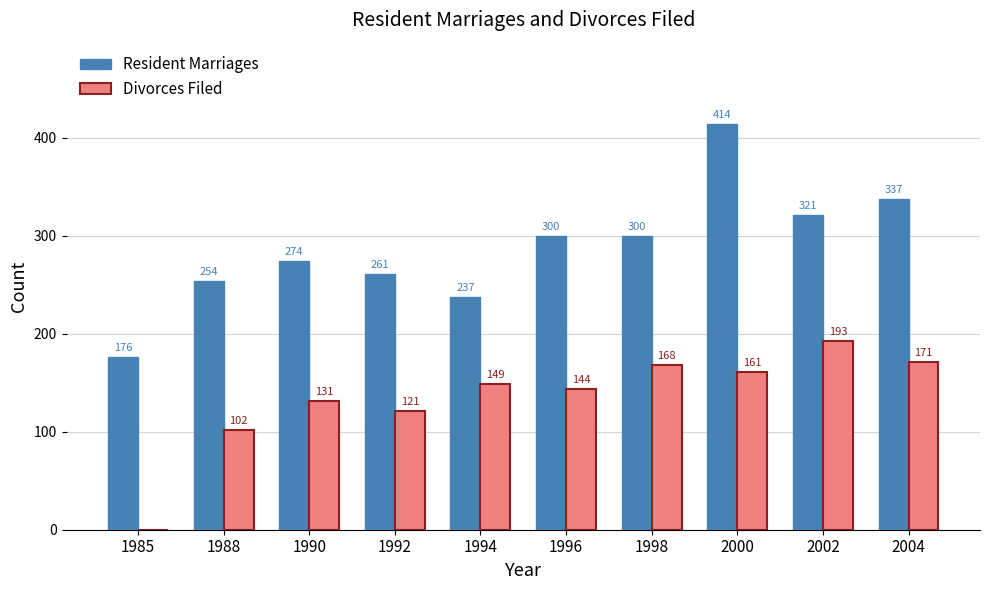

Read the Divorces Filed value at 1994.

149